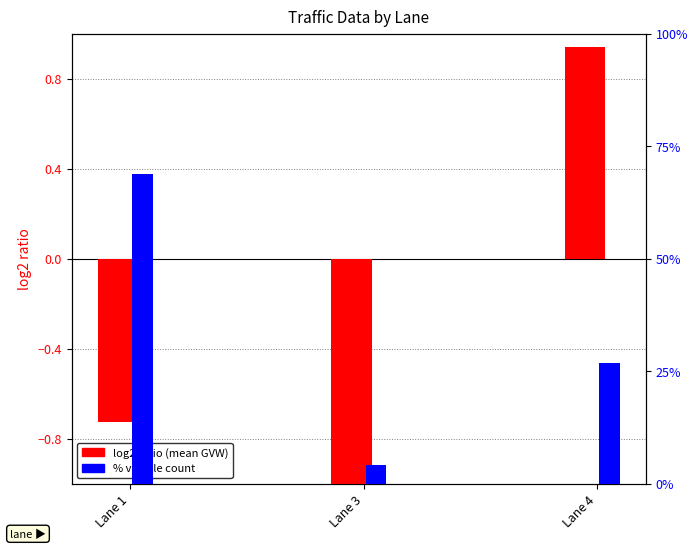

Reading left to right, extract all data points from this chart.

log2 ratio (GVW): -0.7	-1.1	0.9
% of vehicles: 68.9	4.2	26.9